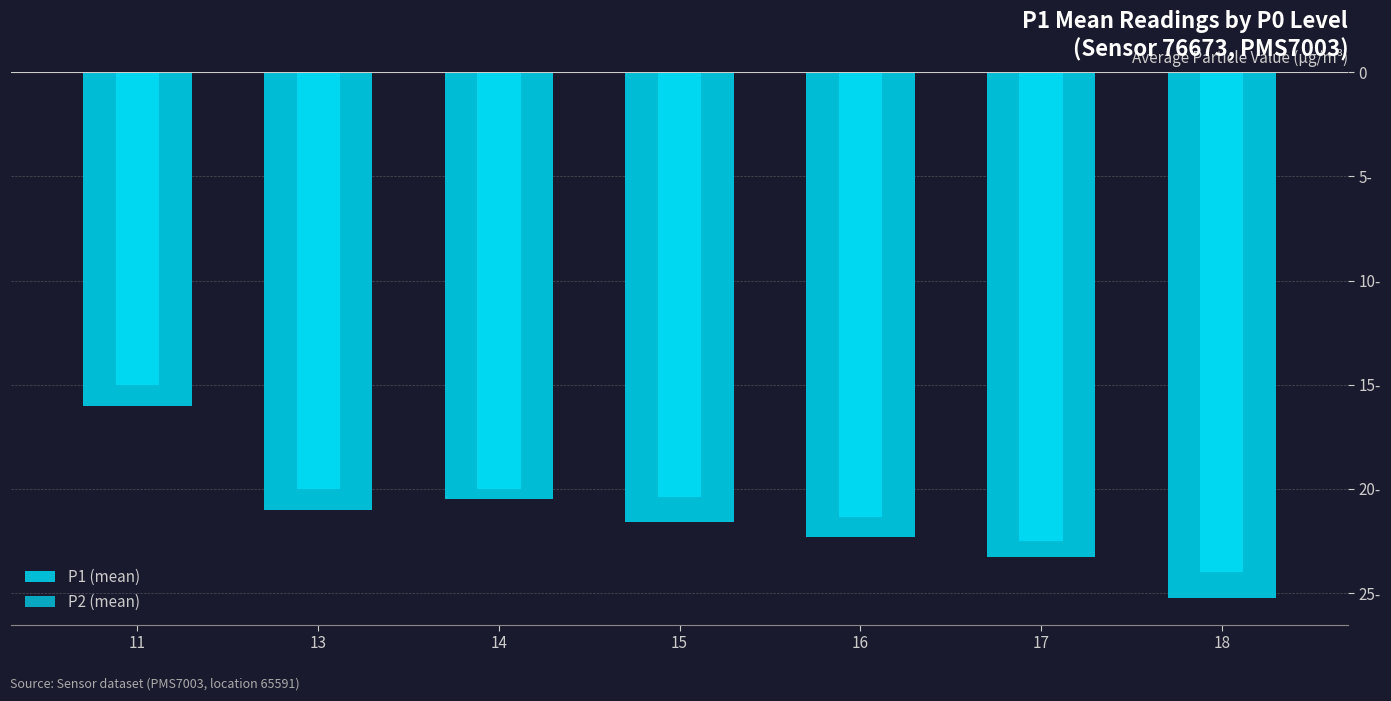

Where does the P2 (mean) series first go above -20?

11